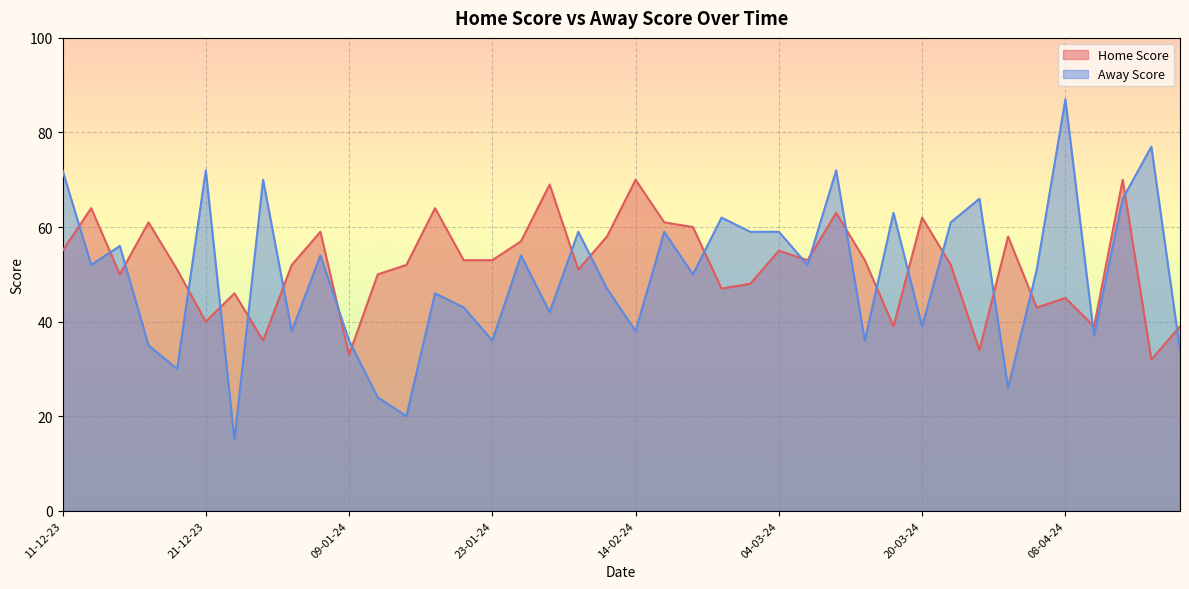

At which label does Home Score reach its peak?

14-02-24